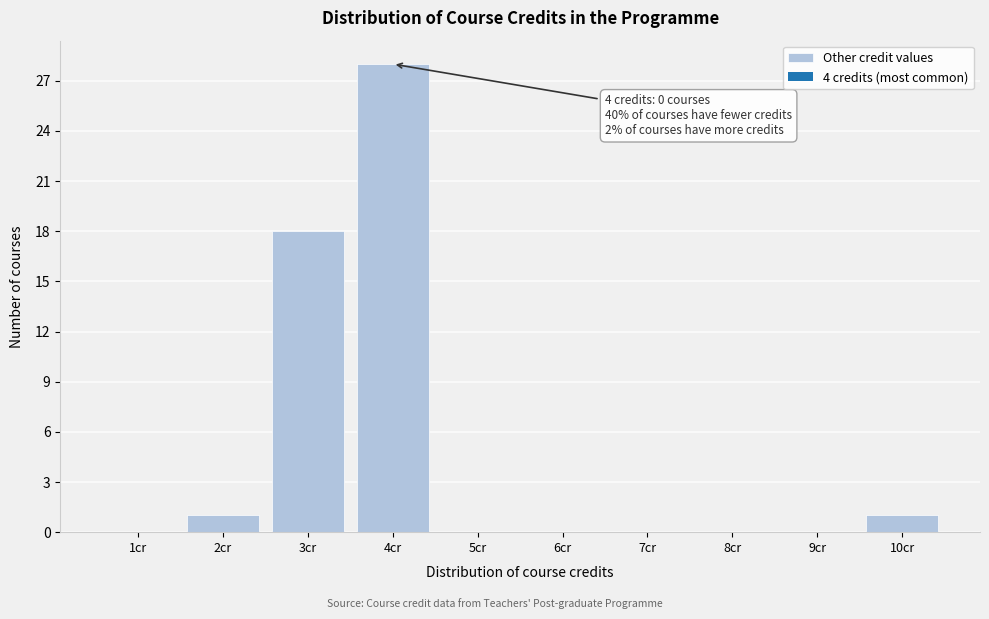

Reading left to right, extract all data points from this chart.

1cr=0	2cr=1	3cr=18	4cr=28	5cr=0	6cr=0	7cr=0	8cr=0	9cr=0	10cr=1